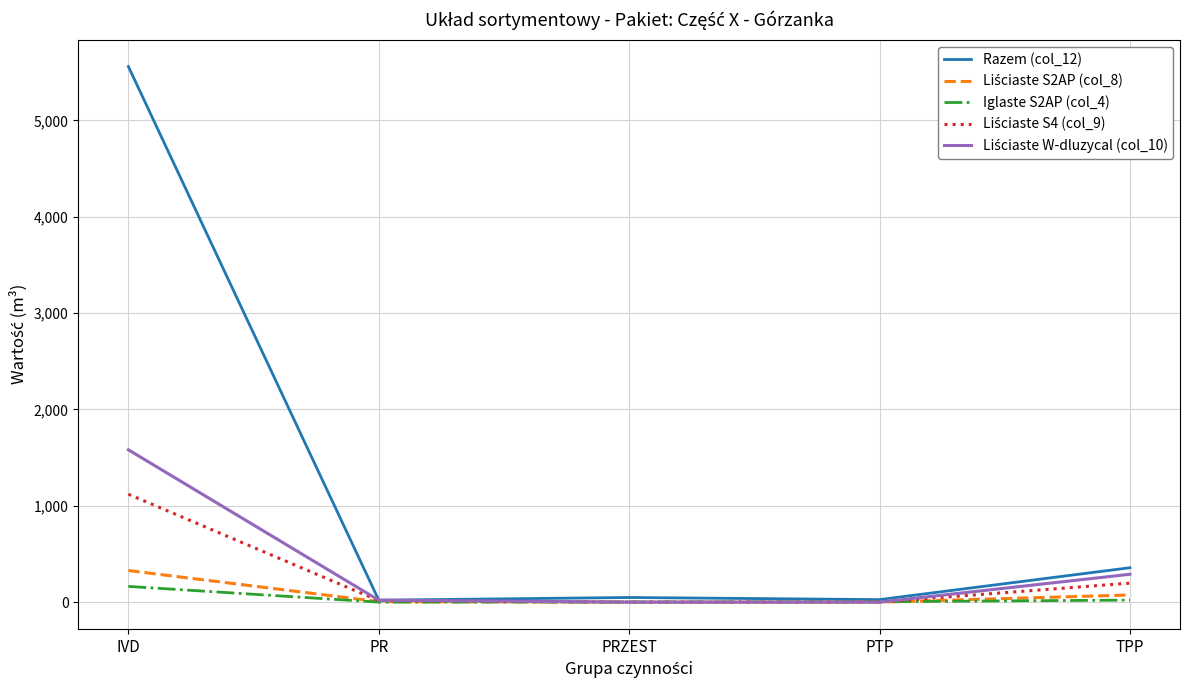

What is the maximum value shown in the chart?

5559